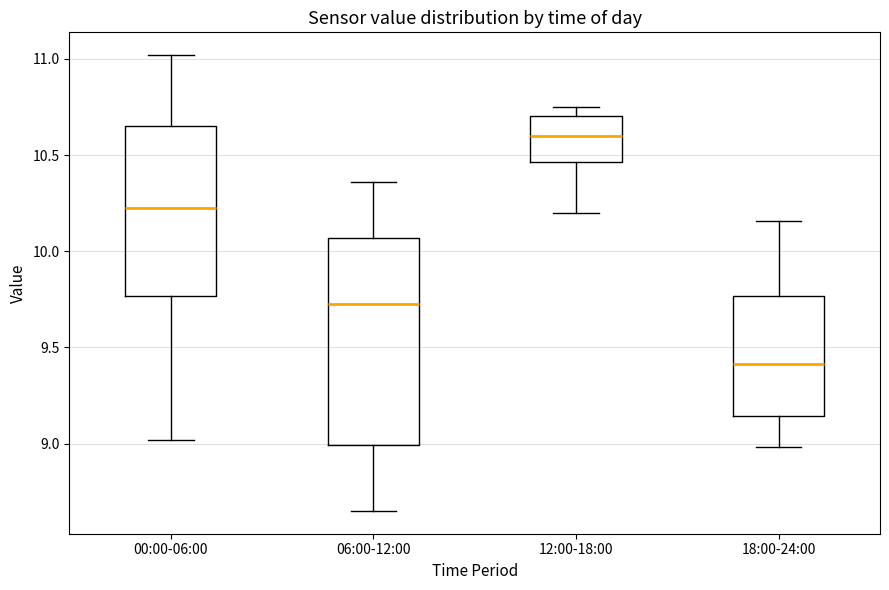

Reading left to right, transcribe this box plot: for each box, give where its median line is, the range the box spans, and where its two whiskers end, as read against the y-axis. The values are not printed on the chart, so give them approximately, as read against the axis.

00:00-06:00: median 10.25, box 9.75 to 10.65, whiskers 9.00 to 11.00
06:00-12:00: median 9.75, box 9.00 to 10.05, whiskers 8.65 to 10.35
12:00-18:00: median 10.60, box 10.45 to 10.70, whiskers 10.20 to 10.75
18:00-24:00: median 9.40, box 9.15 to 9.75, whiskers 9.00 to 10.15